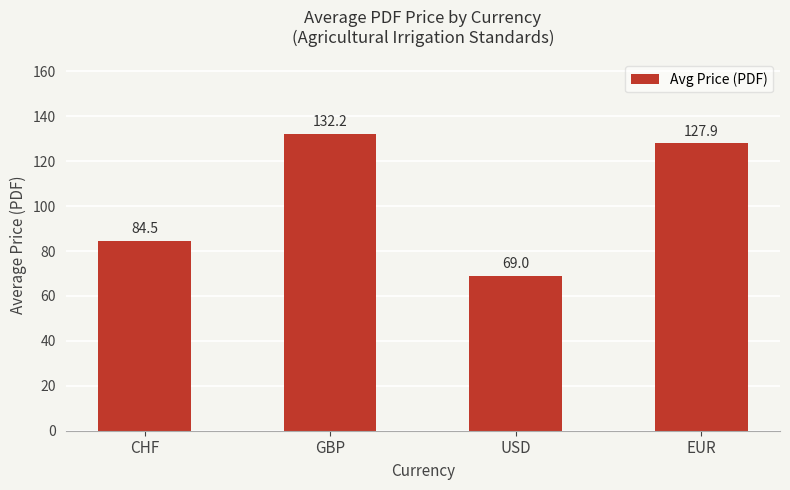

What position from the right is EUR?

1